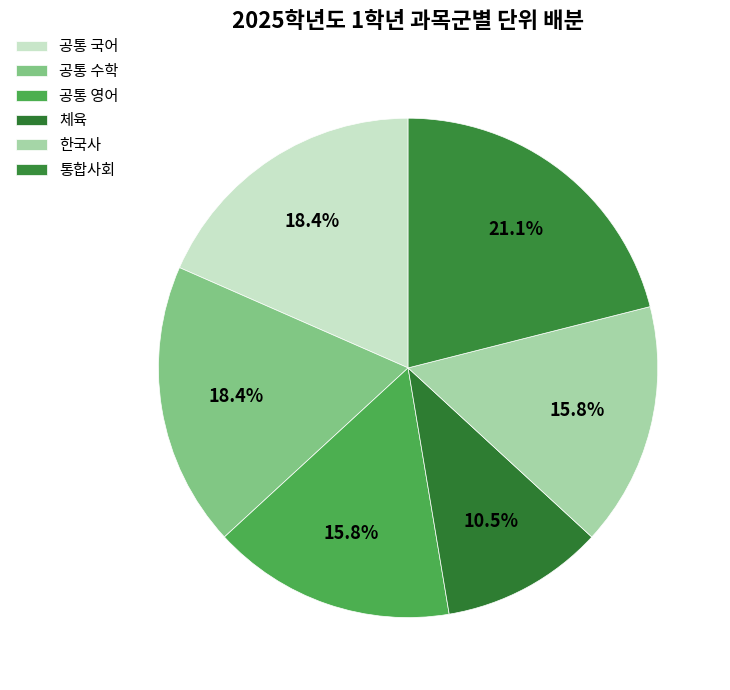

Is there any slice that represents more than half of the pie?

No